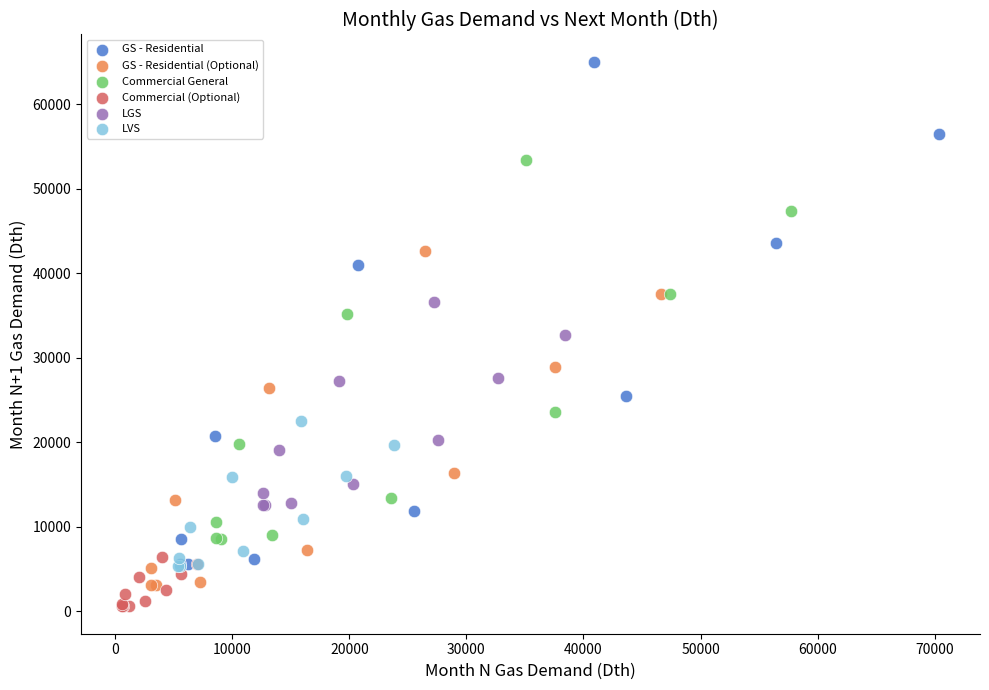

Which series has the widest spread of Y values?

GS - Residential